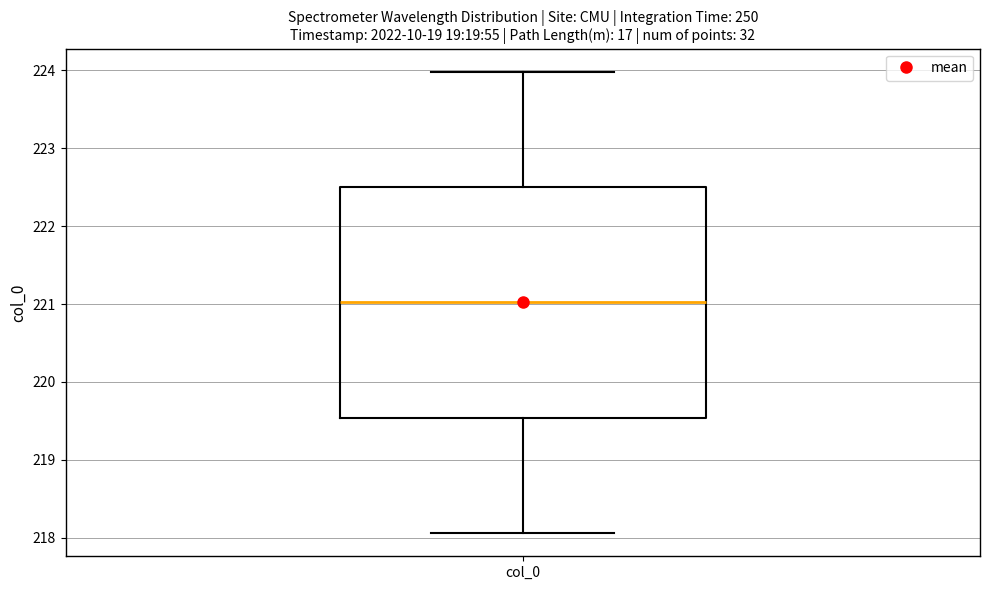

Transcribe this box plot: give where the median line is, the range the box spans, and where the two whiskers end, as read against the y-axis. The values are not printed on the chart, so give them approximately, as read against the axis.

median 221.0, box 219.5 to 222.5, whiskers 218.1 to 224.0